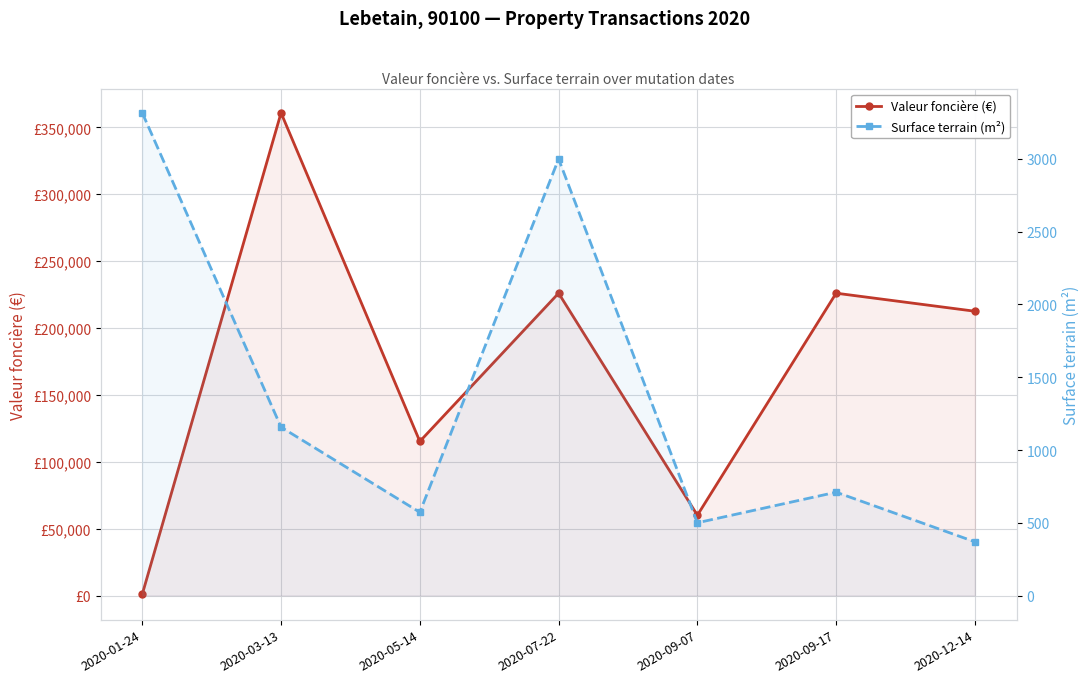

What is the approximate value of Surface terrain (m²) at 2020-09-17, to the nearest 100?

700